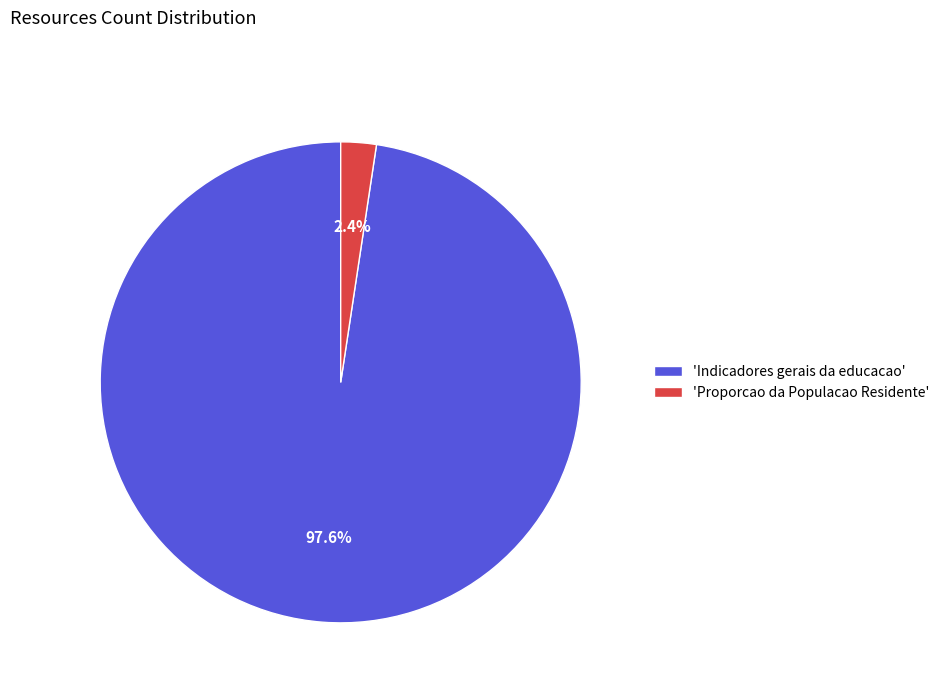

Rank the categories by value from lowest to highest.

'Proporcao da Populacao Residente', 'Indicadores gerais da educacao'